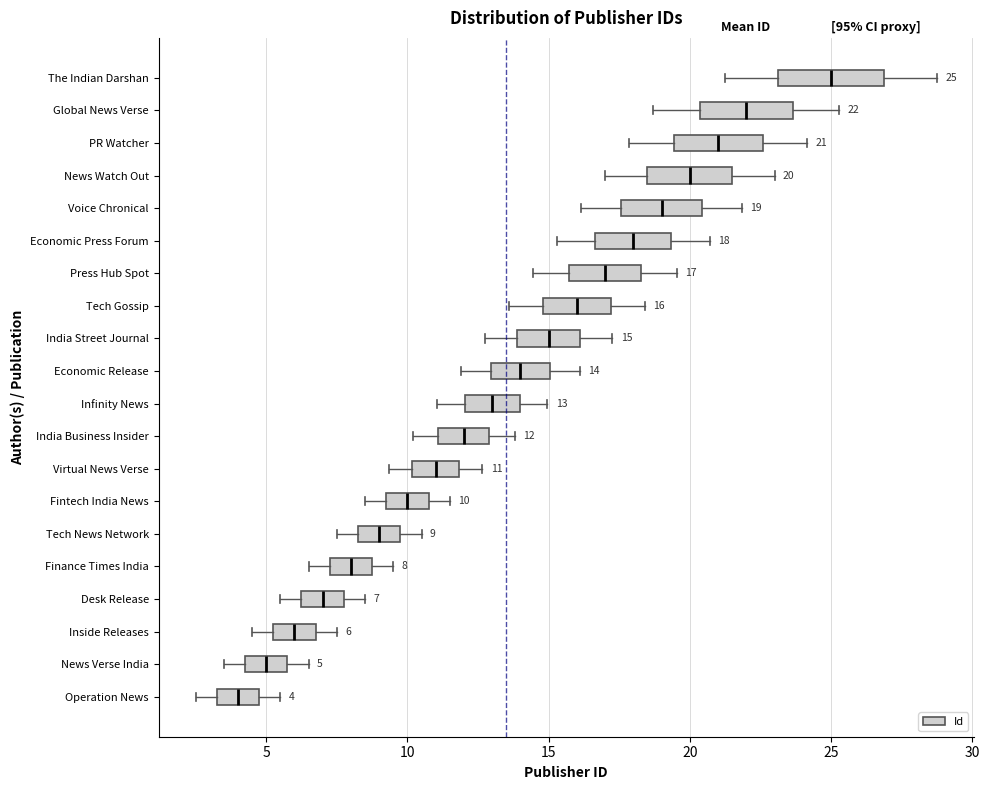

Which box has the furthest to the left median line?

Operation News